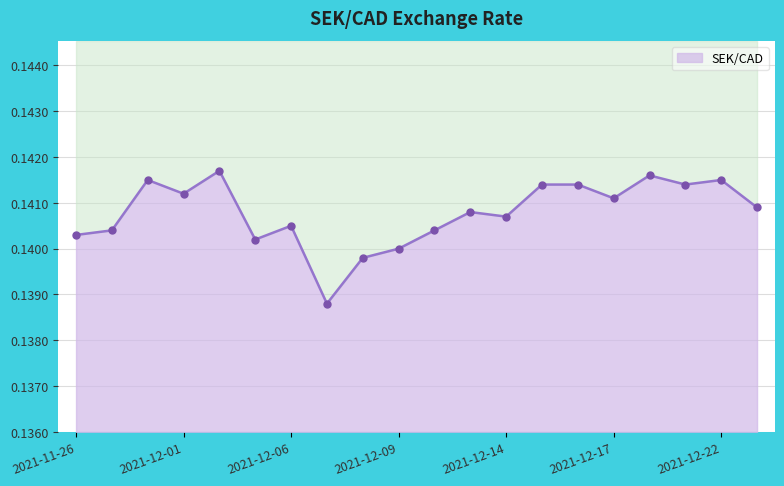

List the labels in order of value, largest first.

2021-12-02, 2021-12-20, 2021-11-30, 2021-12-22, 2021-12-15, 2021-12-16, 2021-12-21, 2021-12-01, 2021-12-17, 2021-12-23, 2021-12-13, 2021-12-14, 2021-12-06, 2021-11-29, 2021-12-10, 2021-11-26, 2021-12-03, 2021-12-09, 2021-12-08, 2021-12-07